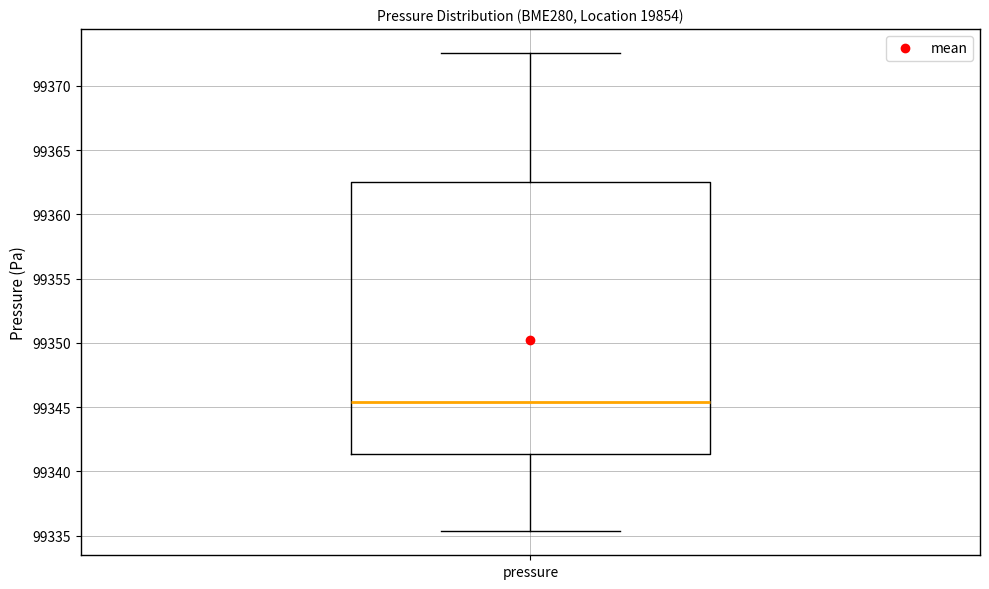

Where does the lower whisker of the box for pressure end on the y-axis? The values are not printed on the chart, so give them approximately, as read against the axis.

99335.5